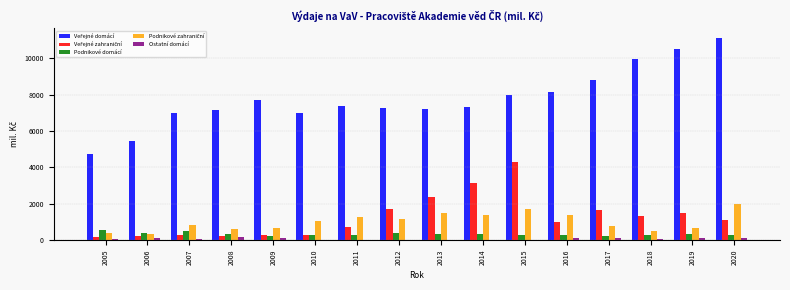

What is the greatest value displayed?

11110.8